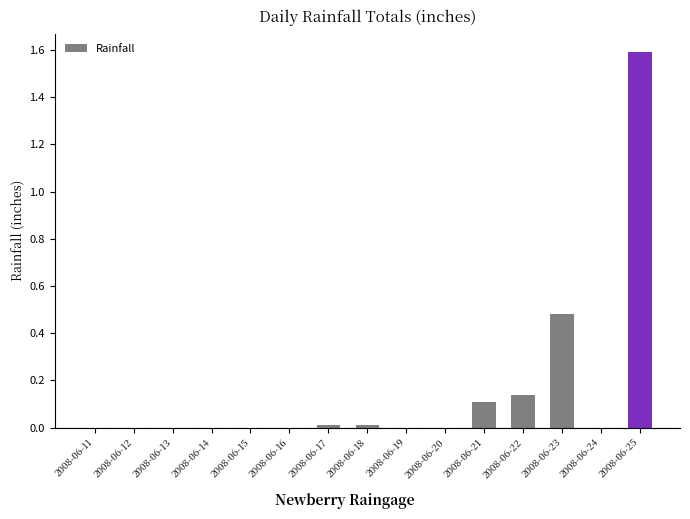

The chart shows a value of -0.7 at 2008-06-11. True or false?

False